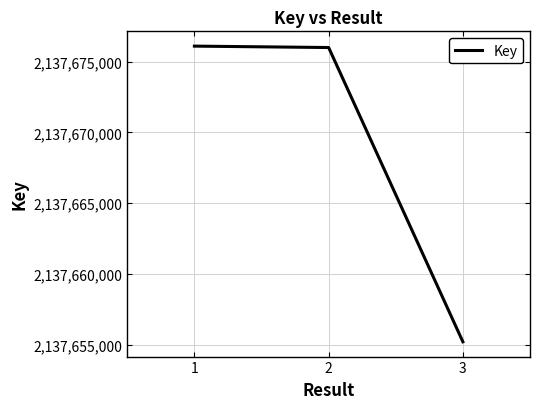

How many lines are shown in the chart?

1